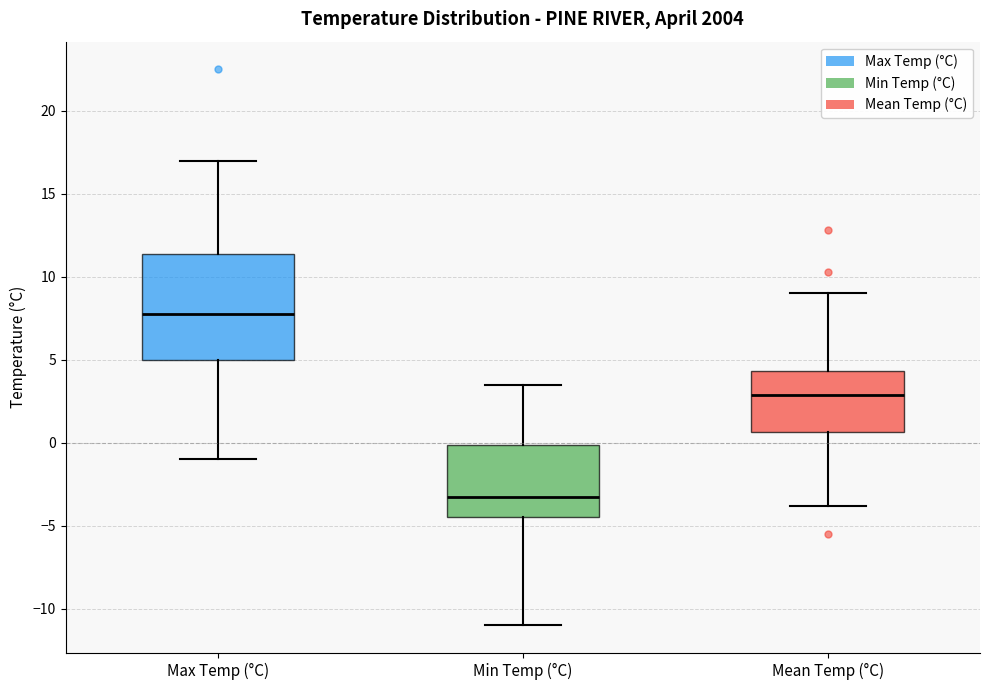

Reading left to right, read every box against the y-axis: the position of its median line, the range the box covers, and the ends of its whiskers. The values are not printed on the chart, so give them approximately, as read against the axis.

Max Temp (°C): median 8.0, box 5.0 to 11.5, whiskers -1.0 to 17.0
Min Temp (°C): median -3.0, box -4.5 to 0.0, whiskers -11.0 to 3.5
Mean Temp (°C): median 3.0, box 0.5 to 4.5, whiskers -4.0 to 9.0